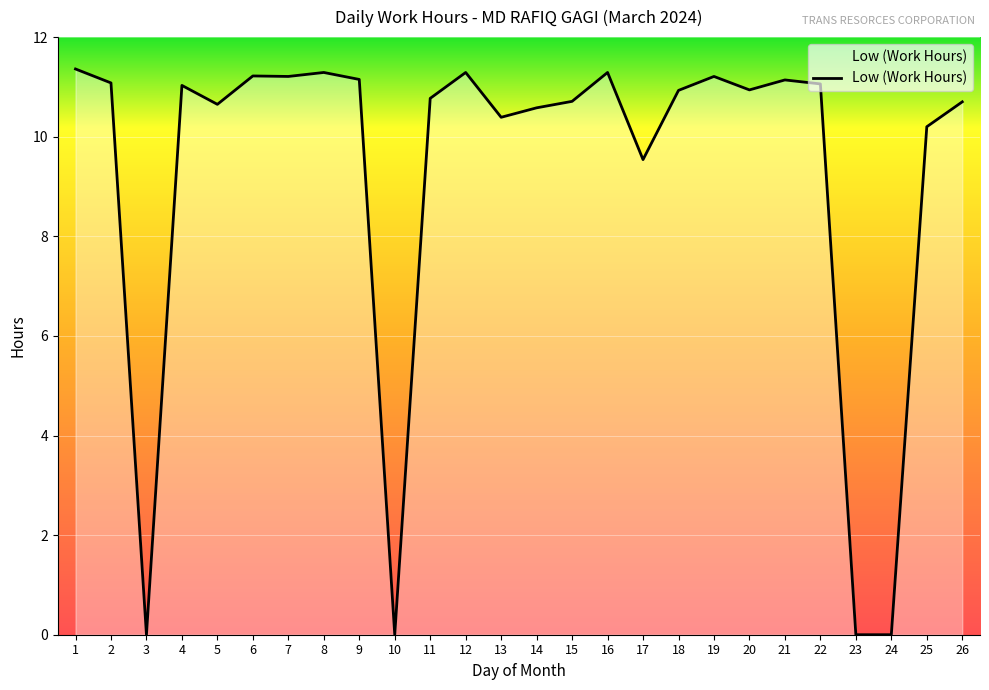

What is the change in value from 3 to 16?

+11.3